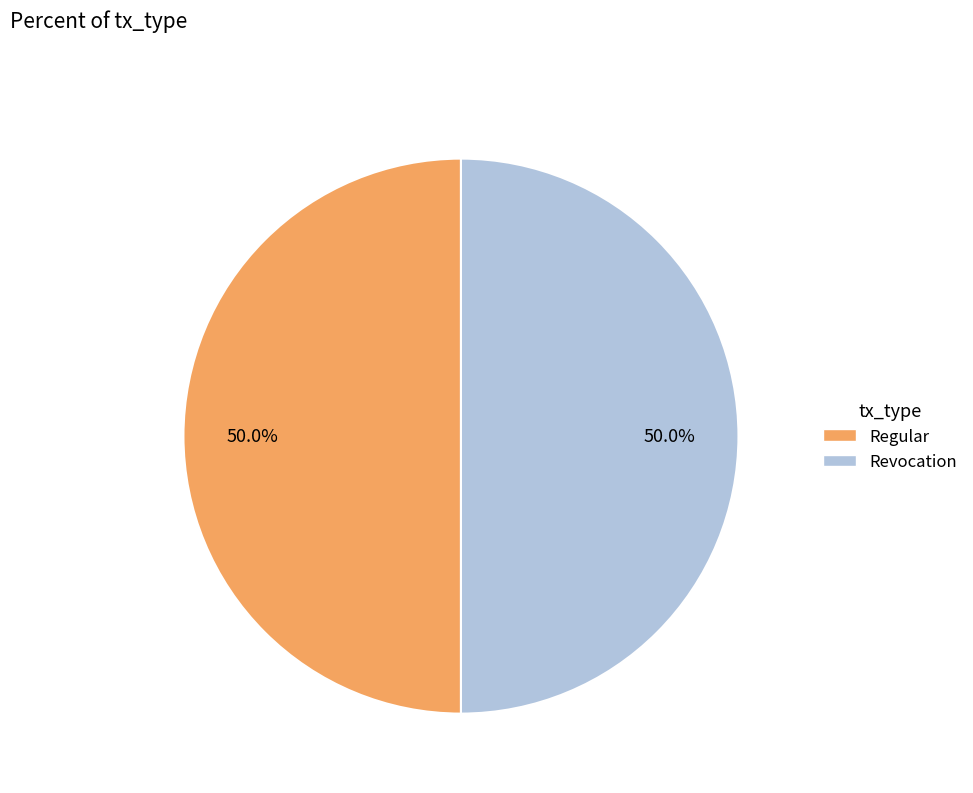

What is the ratio of the value at Regular to the value at Revocation?

1.0